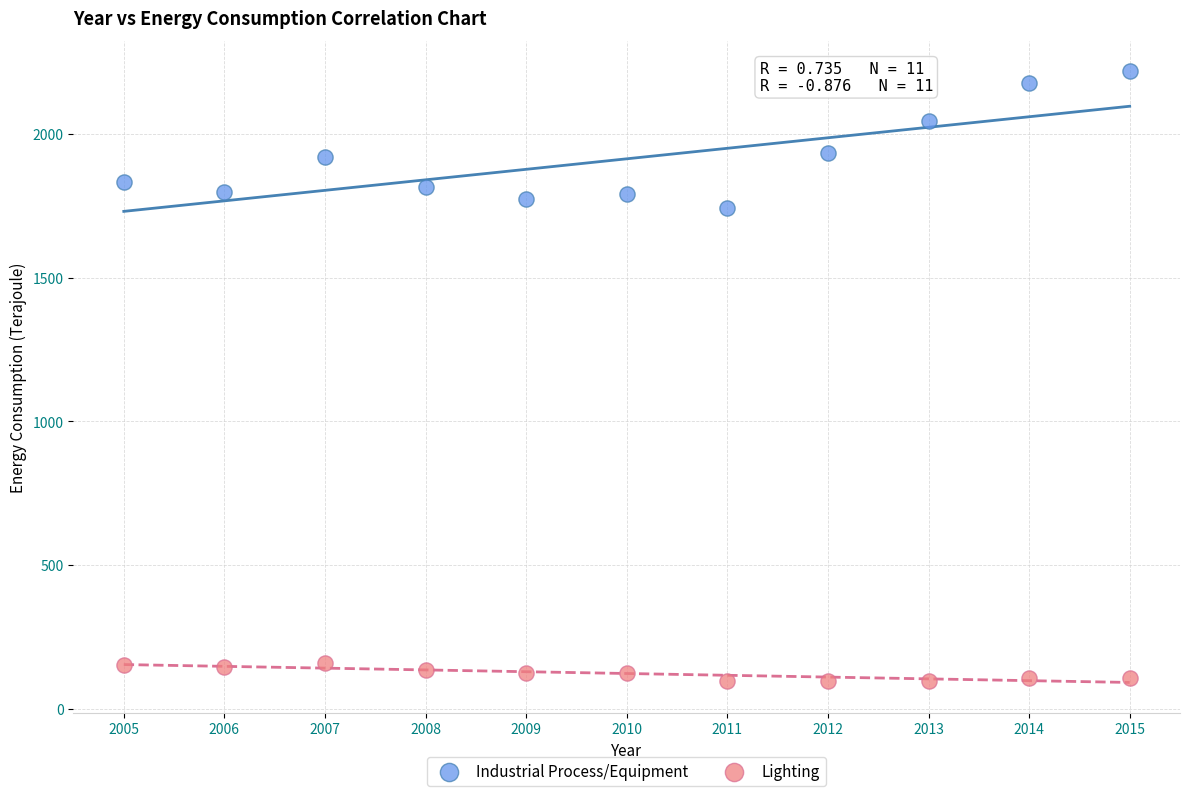

Across all data points, what is the range of X values (max minus min)?

10